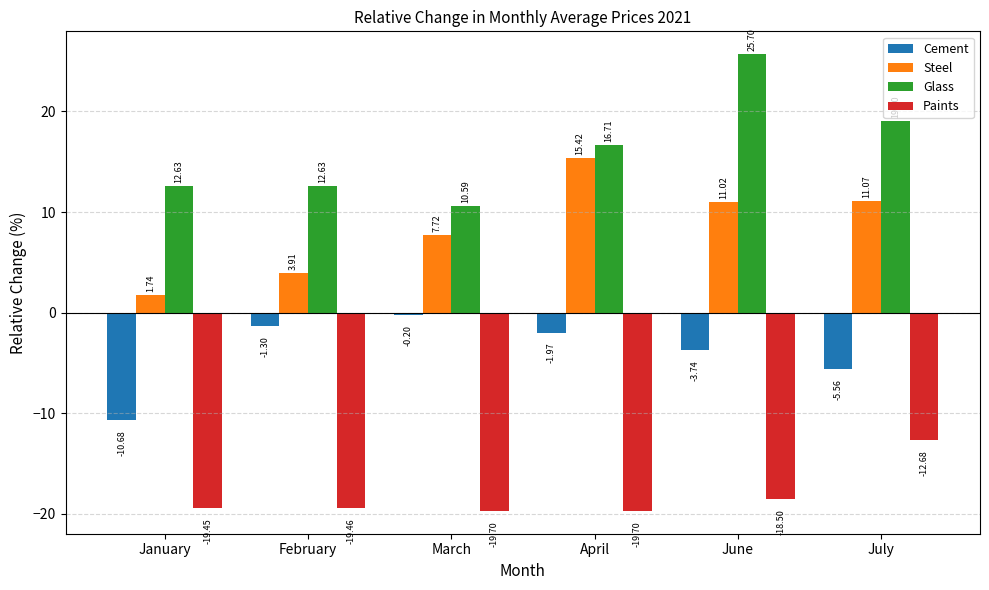

Read the Steel value at July.

11.1